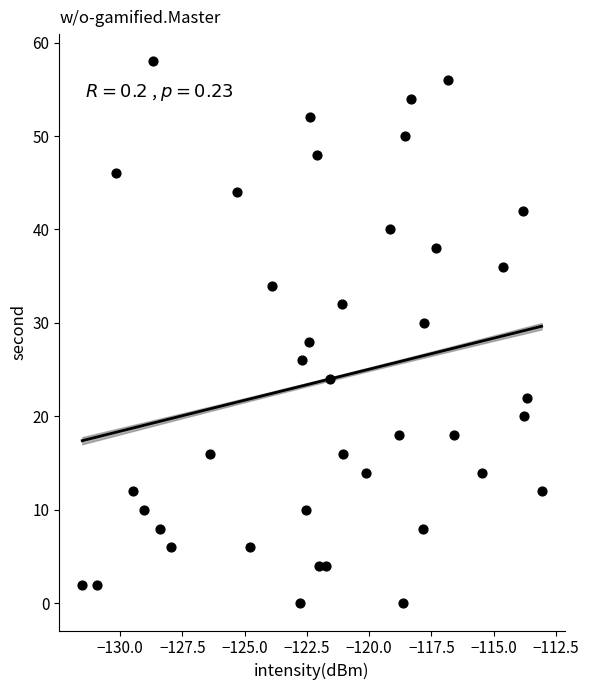

What is the range of Y values (max minus min)?

58